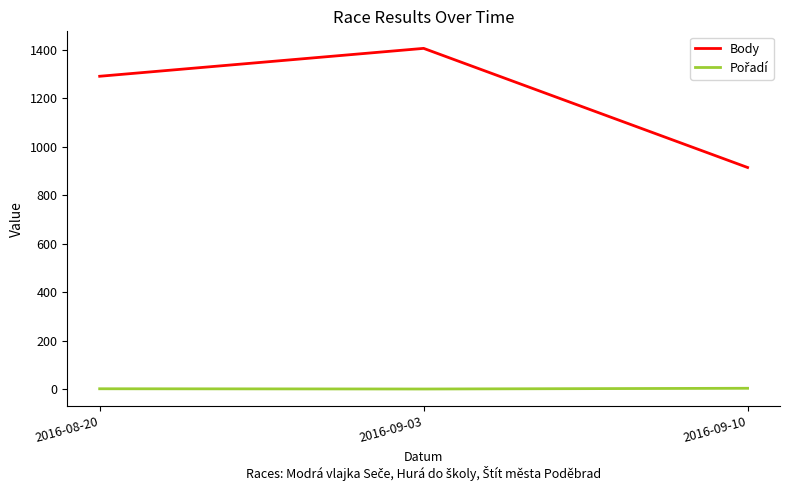

At which category is the sum across all series the highest?

2016-09-03